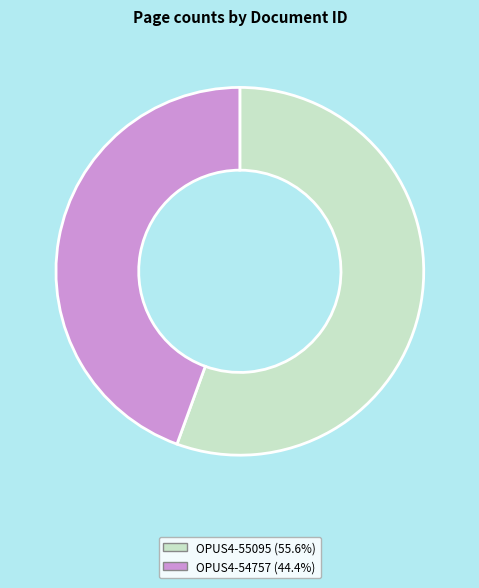

Do OPUS4-55095 and OPUS4-54757 together represent more than half of the pie?

Yes